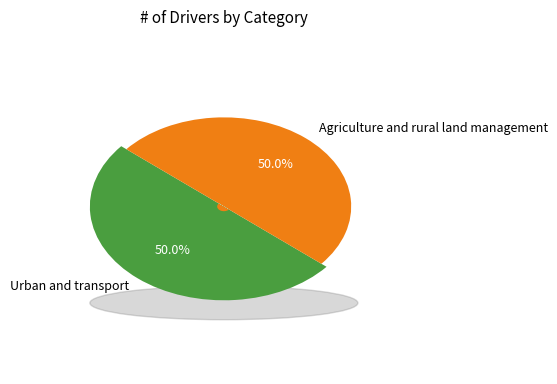

To the nearest percent, what portion does Urban and transport represent?

50%